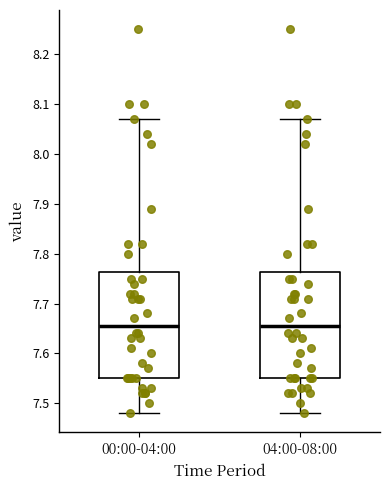

Reading left to right, transcribe this box plot: for each box, give where its median line is, the range the box spans, and where its two whiskers end, as read against the y-axis. The values are not printed on the chart, so give them approximately, as read against the axis.

00:00-04:00: median 7.66, box 7.55 to 7.76, whiskers 7.48 to 8.07
04:00-08:00: median 7.66, box 7.55 to 7.76, whiskers 7.48 to 8.07